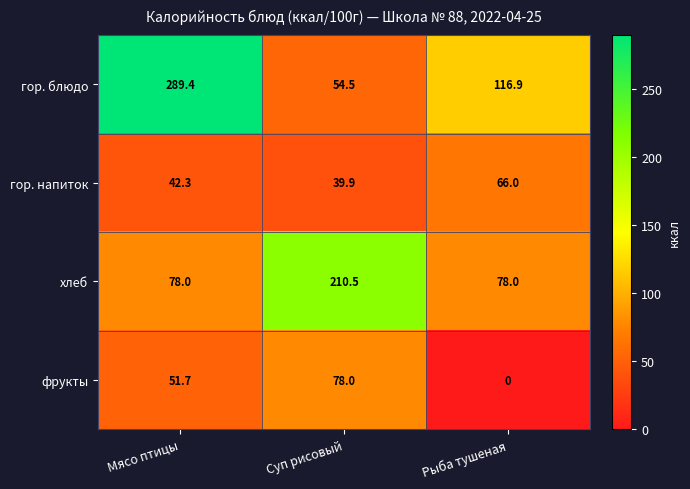

Reading right to left, list all the values displayed in this chart.

гор. блюдо: 116.9	54.5	289.4
гор. напиток: 66.0	39.9	42.3
хлеб: 78.0	210.5	78.0
фрукты: 0.0	78.0	51.7